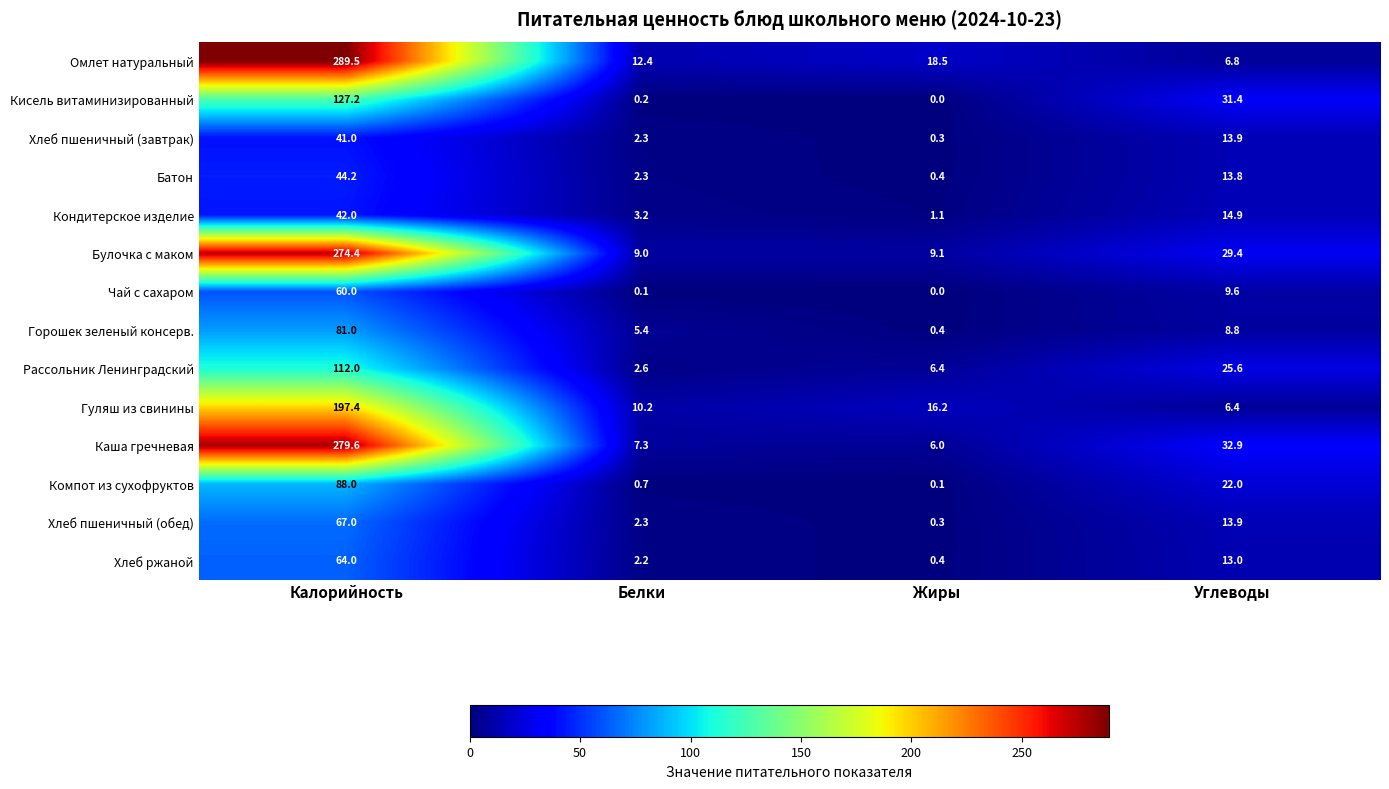

What is the greatest value displayed?

289.5